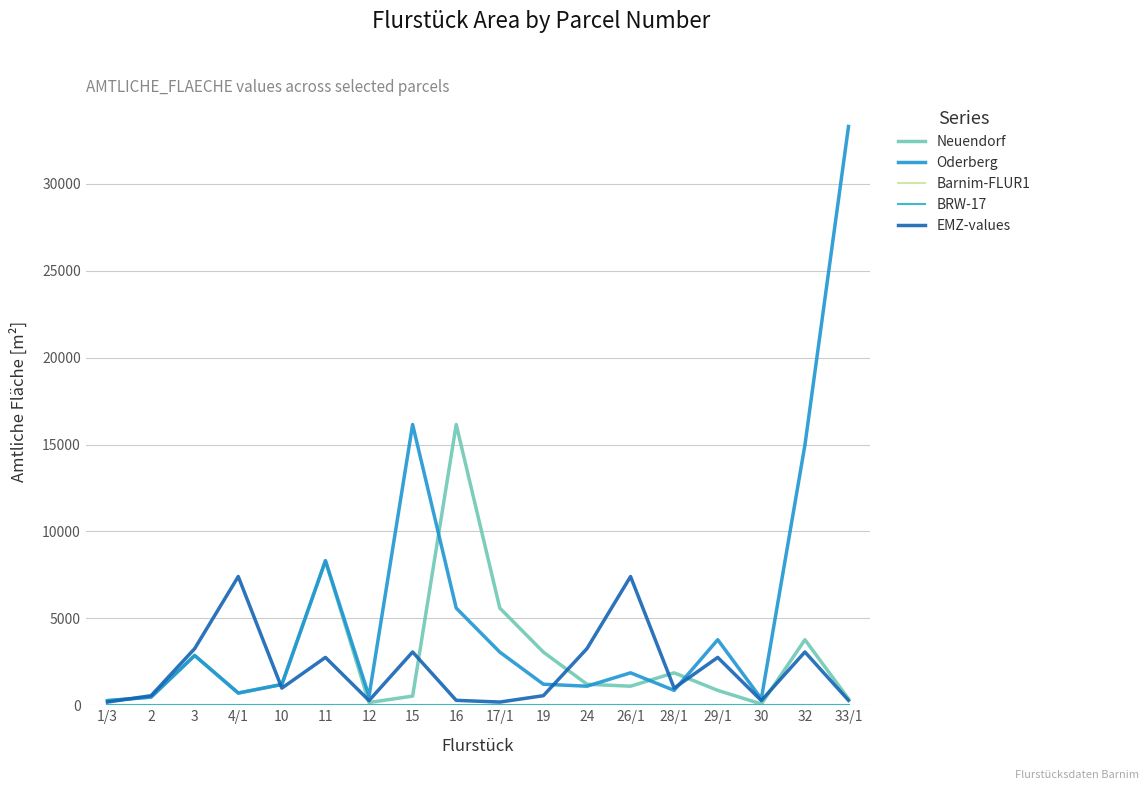

Does the chart display data point markers on the line(s)?

No